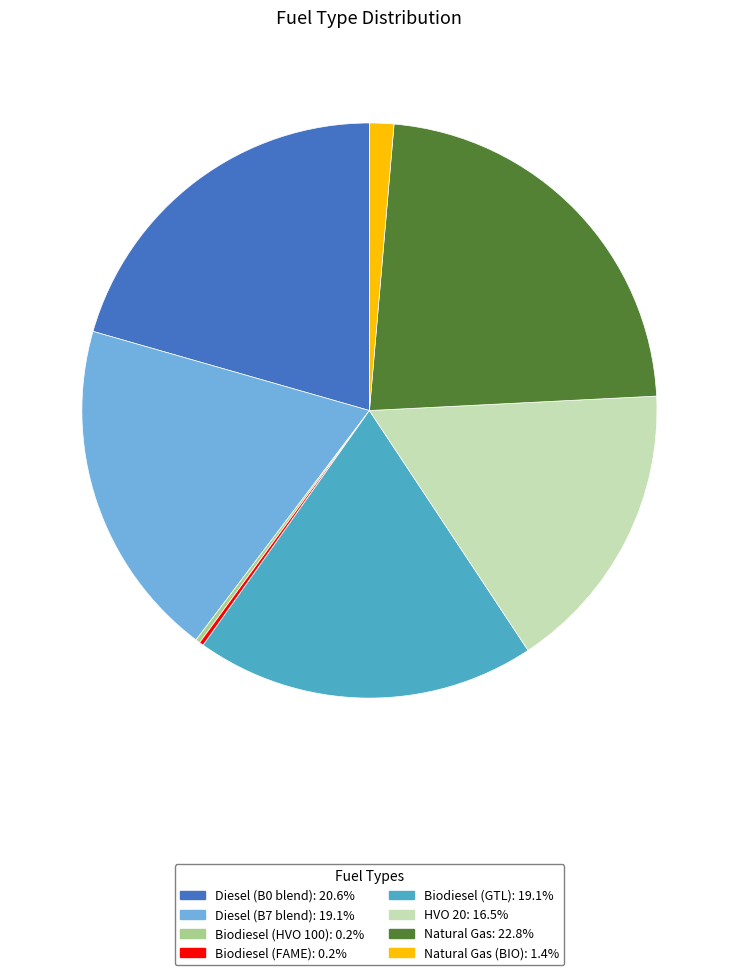

Does any single category account for the majority?

No